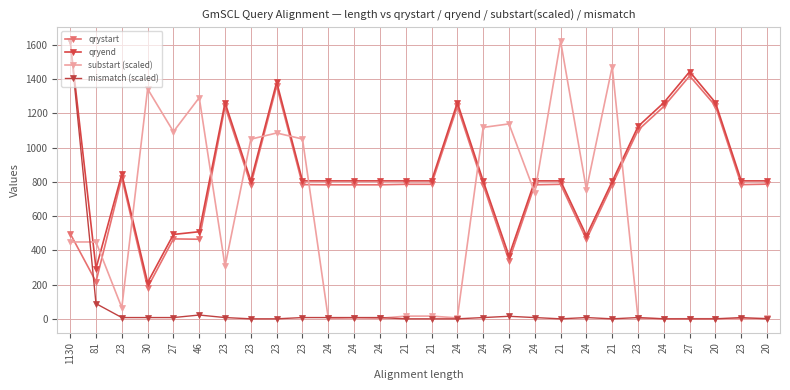

At which category does qrystart reach its first local peak?

23